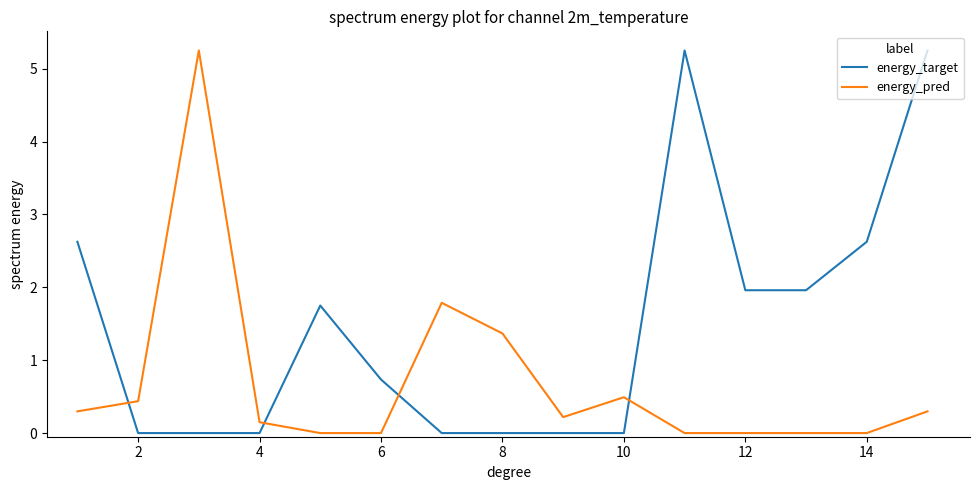

Rank the series by their average value, from lowest to highest.

energy_pred, energy_target